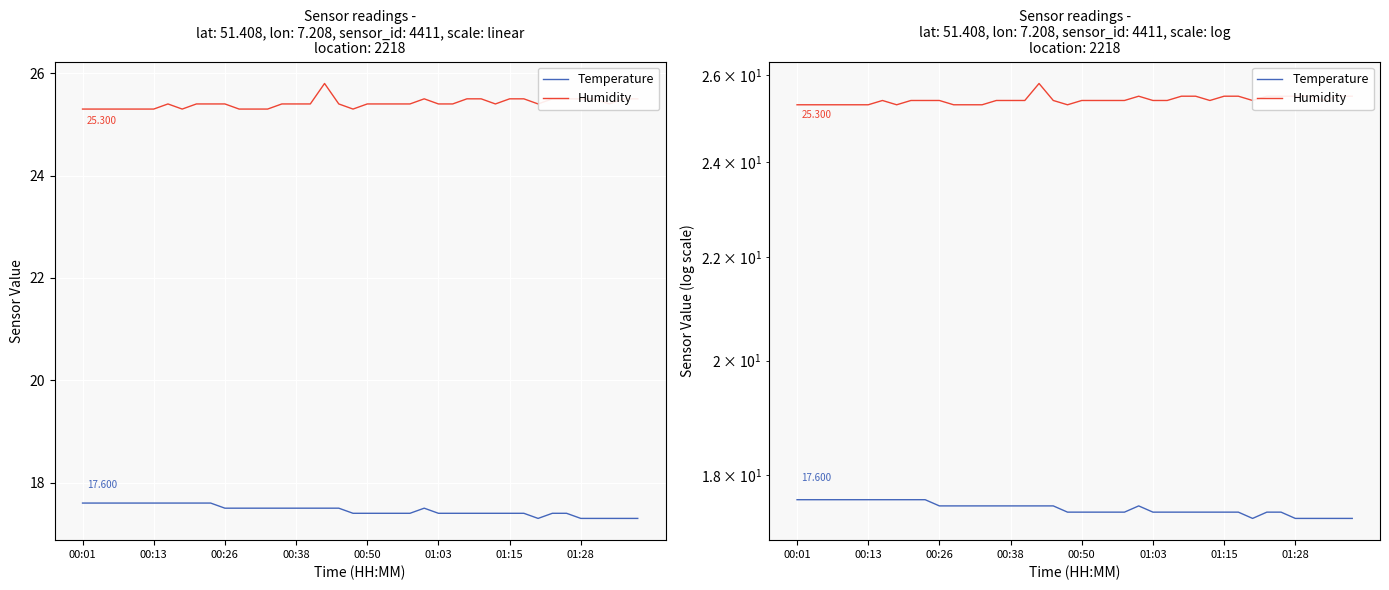

What is the lowest value of the Humidity series?

25.3